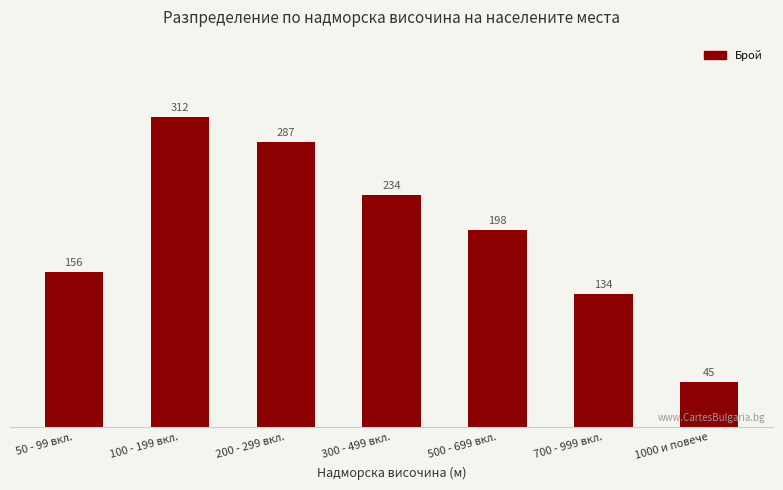

Reading left to right, list all the values displayed in this chart.

50 - 99 вкл.=156	100 - 199 вкл.=312	200 - 299 вкл.=287	300 - 499 вкл.=234	500 - 699 вкл.=198	700 - 999 вкл.=134	1000 и повече=45